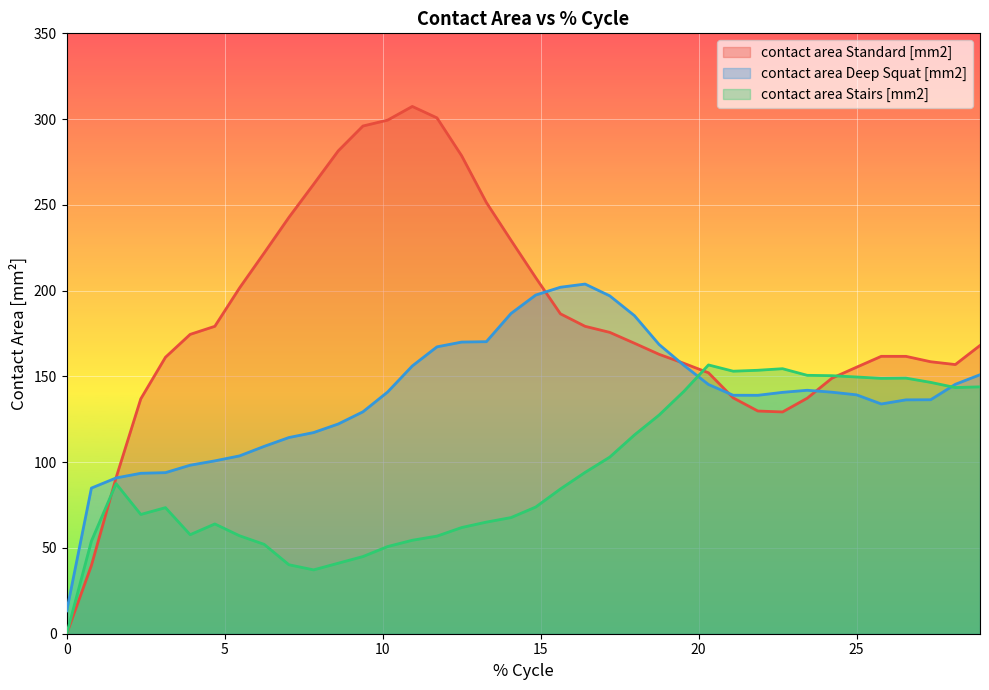

Rank the series by their maximum value, from lowest to highest.

contact area Stairs [mm2], contact area Deep Squat [mm2], contact area Standard [mm2]